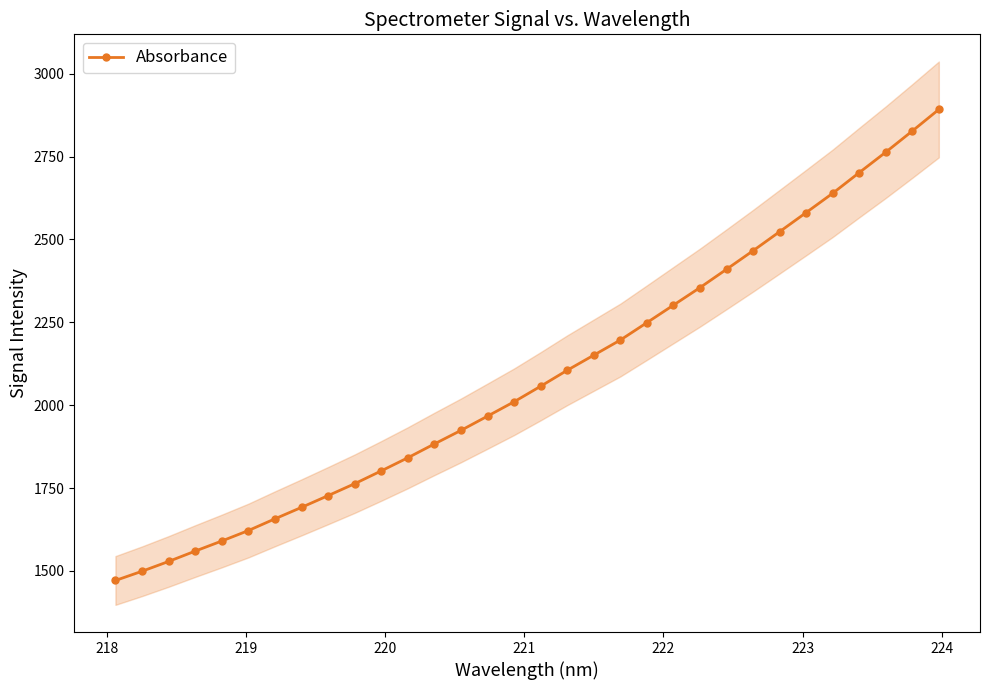

Reading left to right, list all the values displayed in this chart.

1471.3	1499.1	1528.7	1559.9	1590.3	1621.8	1657.3	1691.8	1727.2	1763.2	1801.8	1841.5	1883.1	1924.0	1967.0	2010.3	2057.2	2105.3	2150.9	2196.5	2248.9	2301.8	2354.6	2409.9	2465.9	2523.3	2581.0	2639.1	2701.5	2763.1	2826.9	2892.0